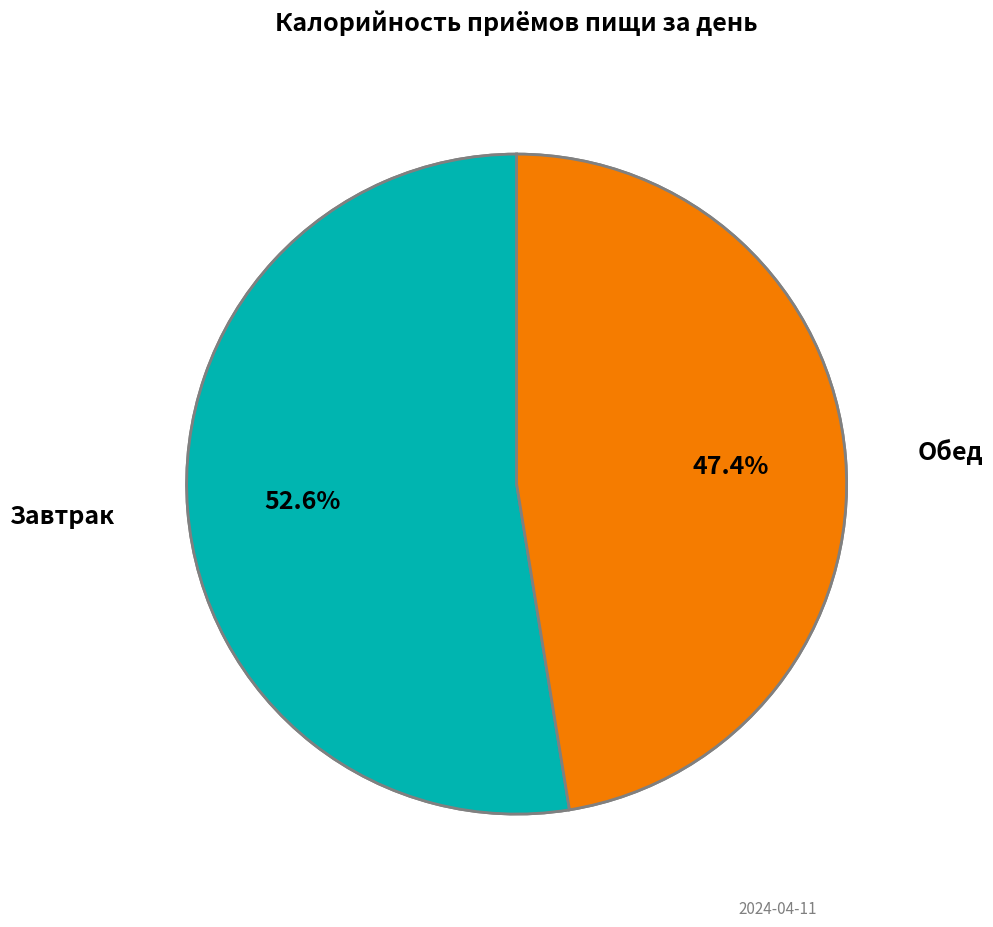

Is it true that Обед is 55% of the pie?

False